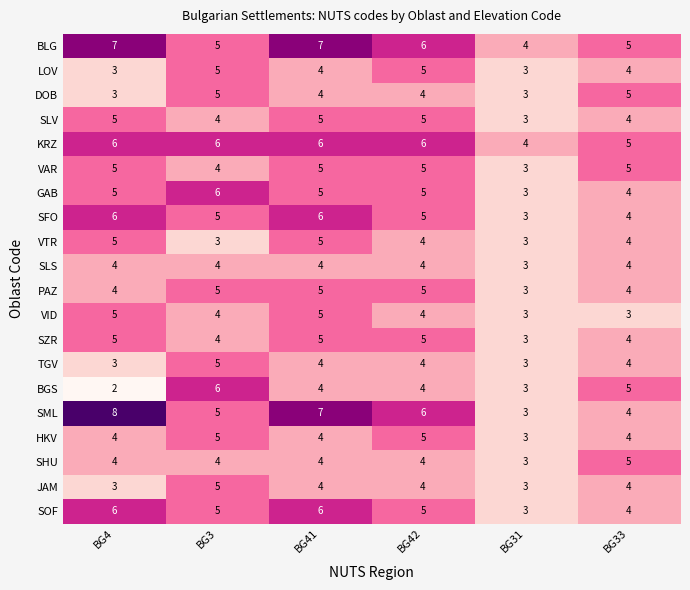

What is the sum of all JAM values?

23